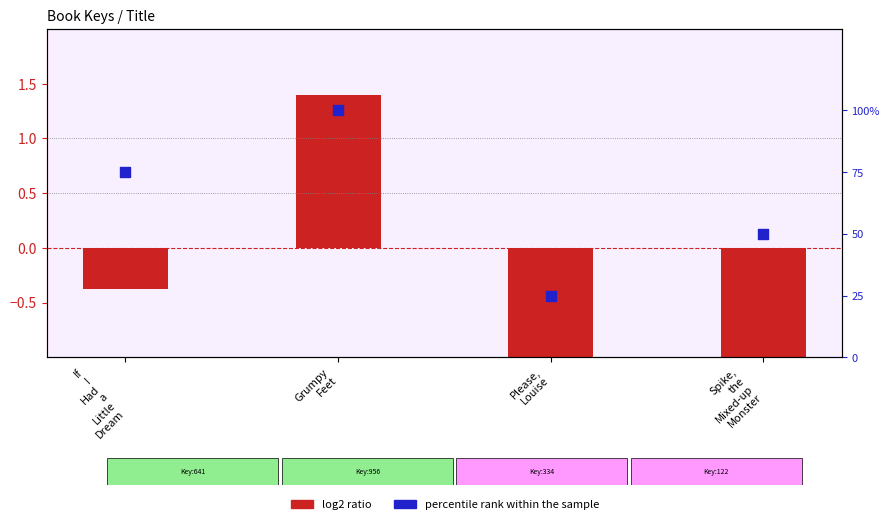

At how many categories does at least one series exceed 72?

2